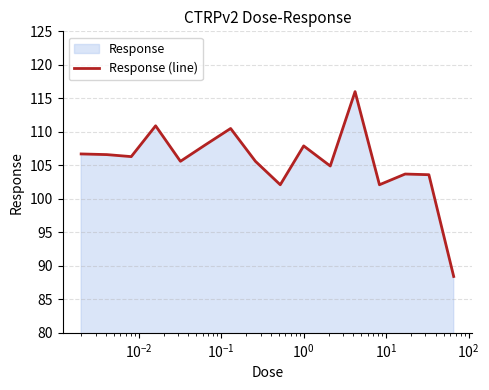

What is the smallest value displayed?

88.4